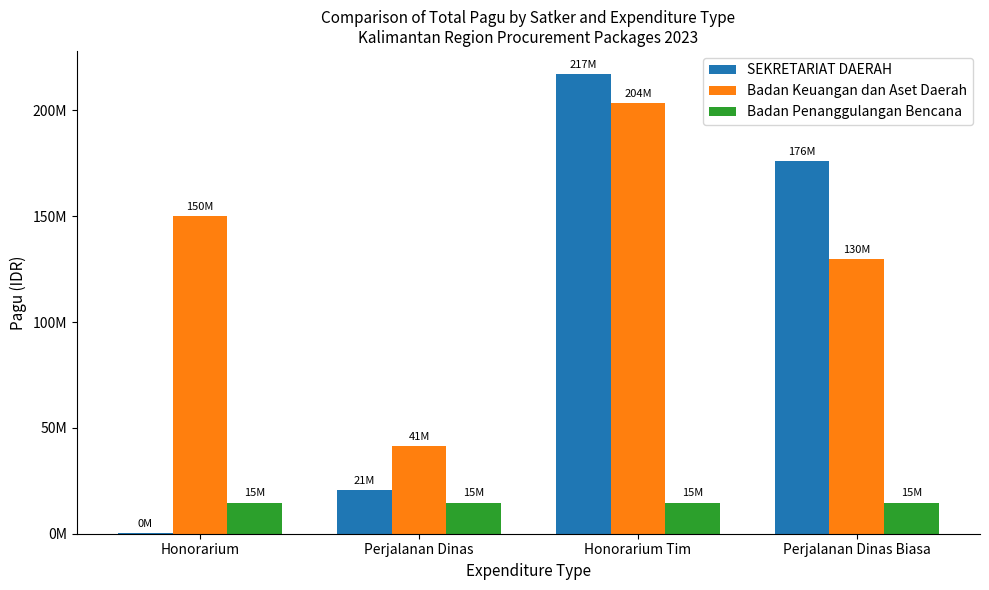

Are the bars grouped side by side (vs. stacked)?

Yes